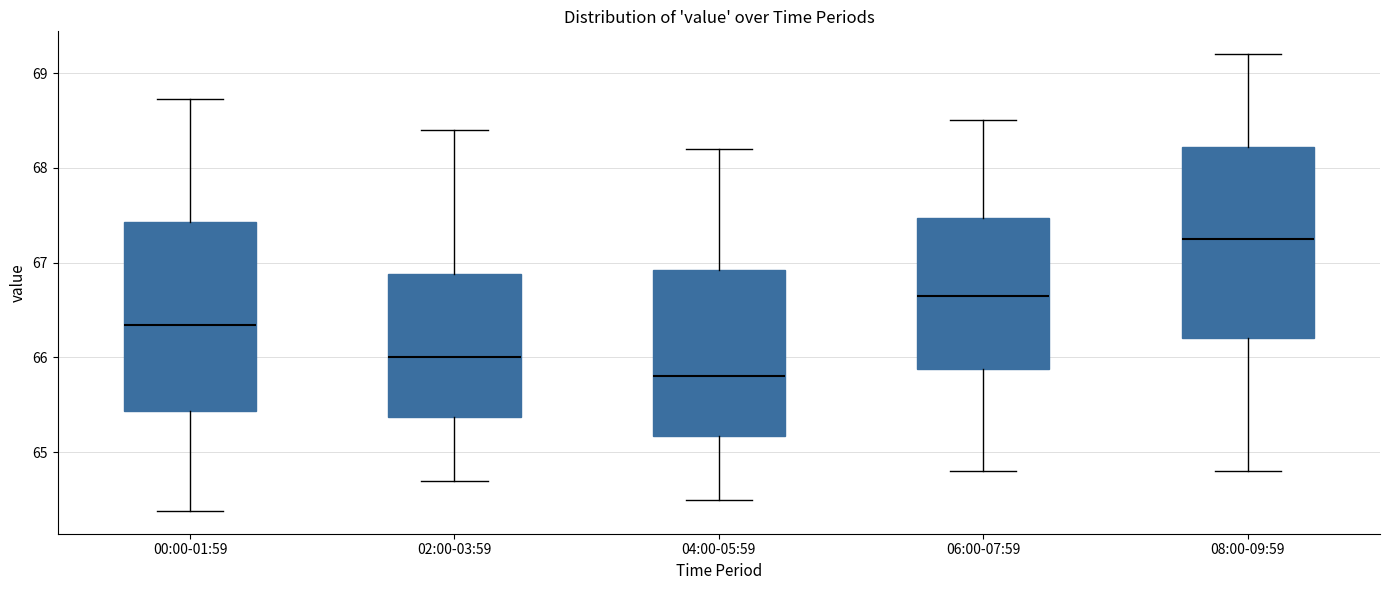

Which box's median line is the lowest?

04:00-05:59